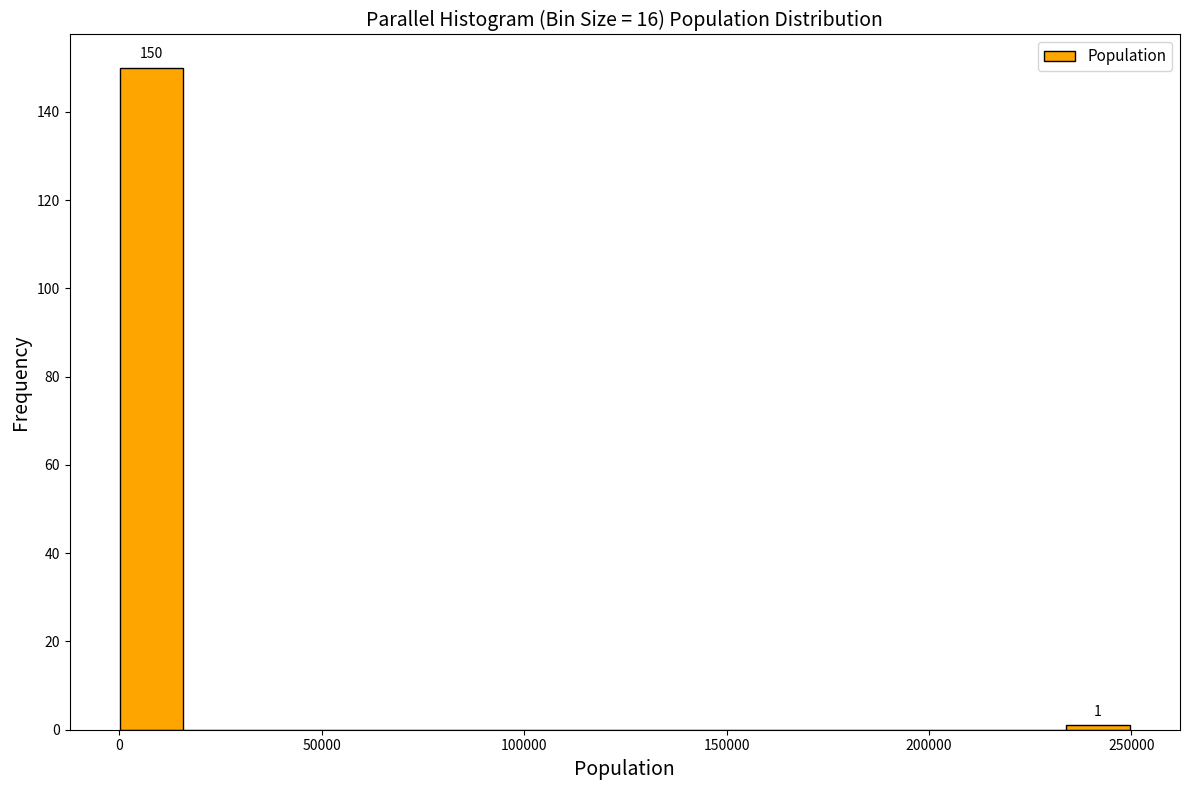

Around what value on the x-axis is the tallest bar? Give the approximate position of its centre, as read against the axis.

10000